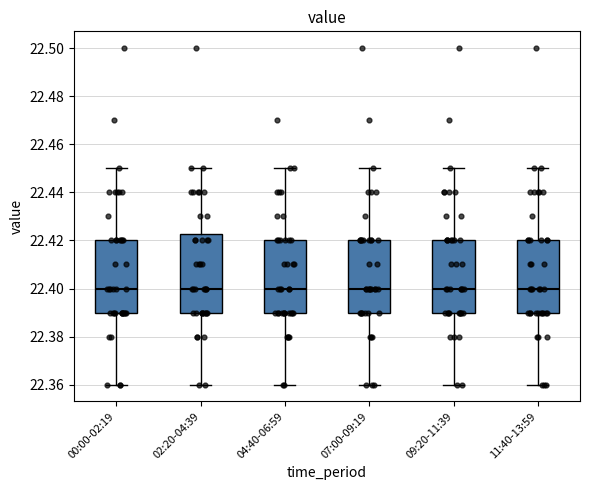

Reading left to right, read every box against the y-axis: the position of its median line, the range the box covers, and the ends of its whiskers. The values are not printed on the chart, so give them approximately, as read against the axis.

00:00-02:19: median 22.400, box 22.390 to 22.420, whiskers 22.360 to 22.450
02:20-04:39: median 22.400, box 22.390 to 22.422, whiskers 22.360 to 22.450
04:40-06:59: median 22.400, box 22.390 to 22.420, whiskers 22.360 to 22.450
07:00-09:19: median 22.400, box 22.390 to 22.420, whiskers 22.360 to 22.450
09:20-11:39: median 22.400, box 22.390 to 22.420, whiskers 22.360 to 22.450
11:40-13:59: median 22.400, box 22.390 to 22.420, whiskers 22.360 to 22.450